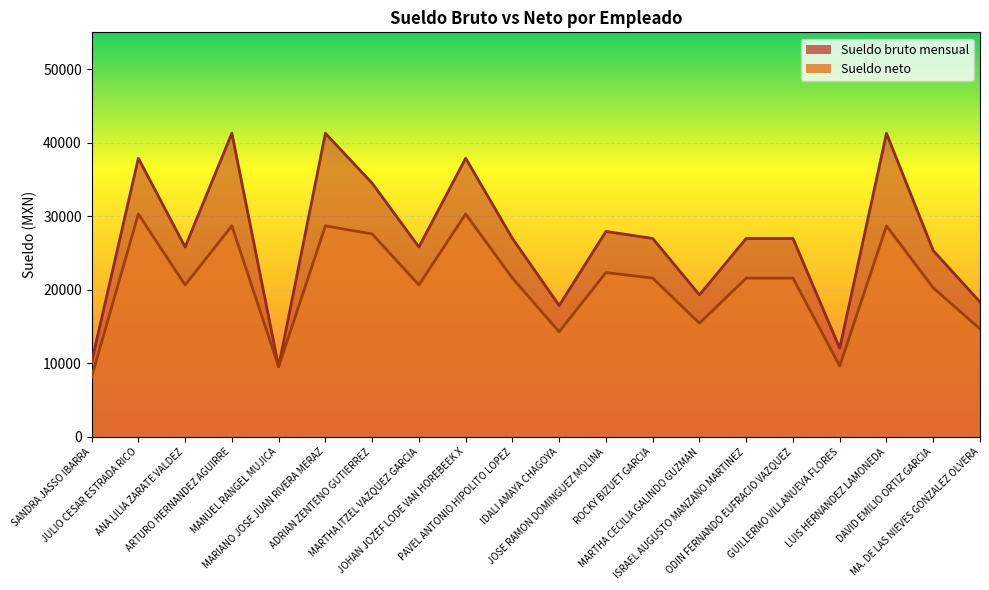

How many lines are shown in the chart?

2